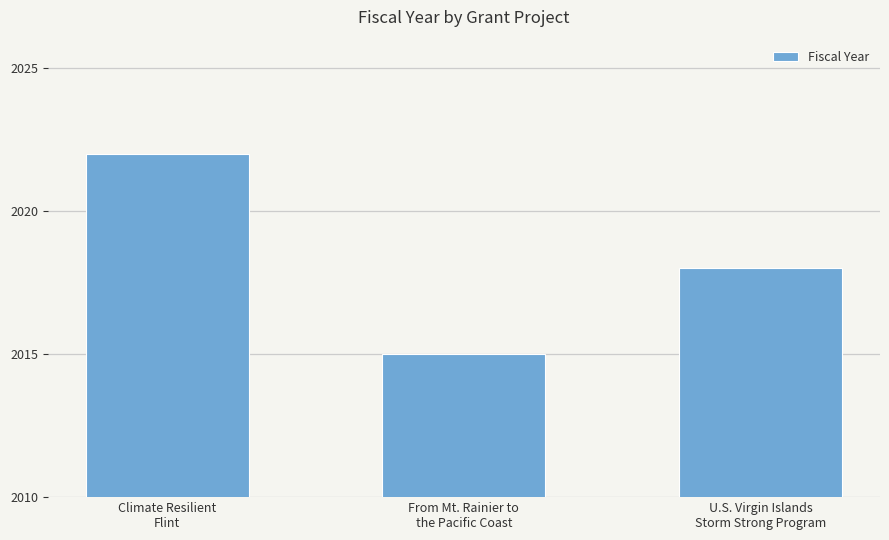

Count the values in the range 2015 to 2022.

3